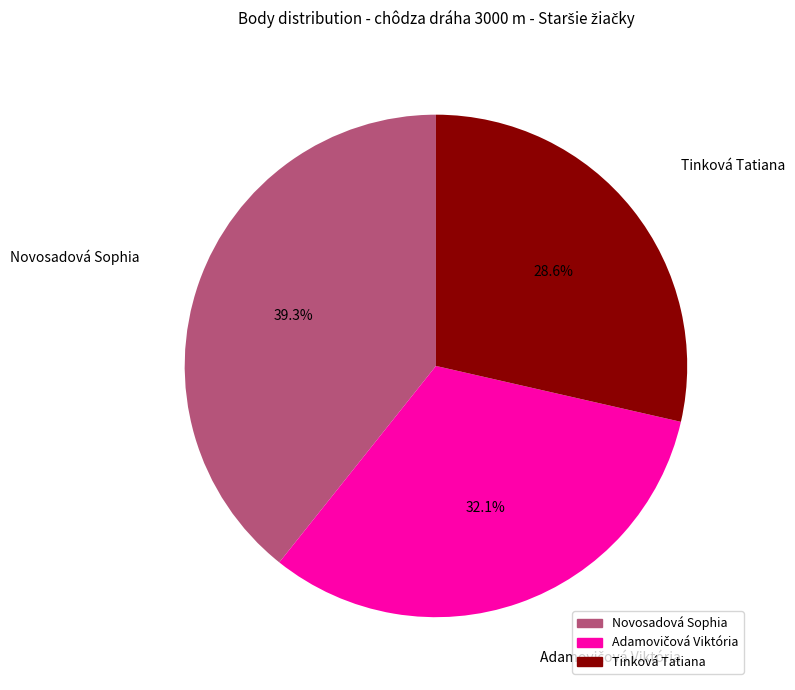

To the nearest percent, what is the difference between the largest and smallest slice percentages?

11%